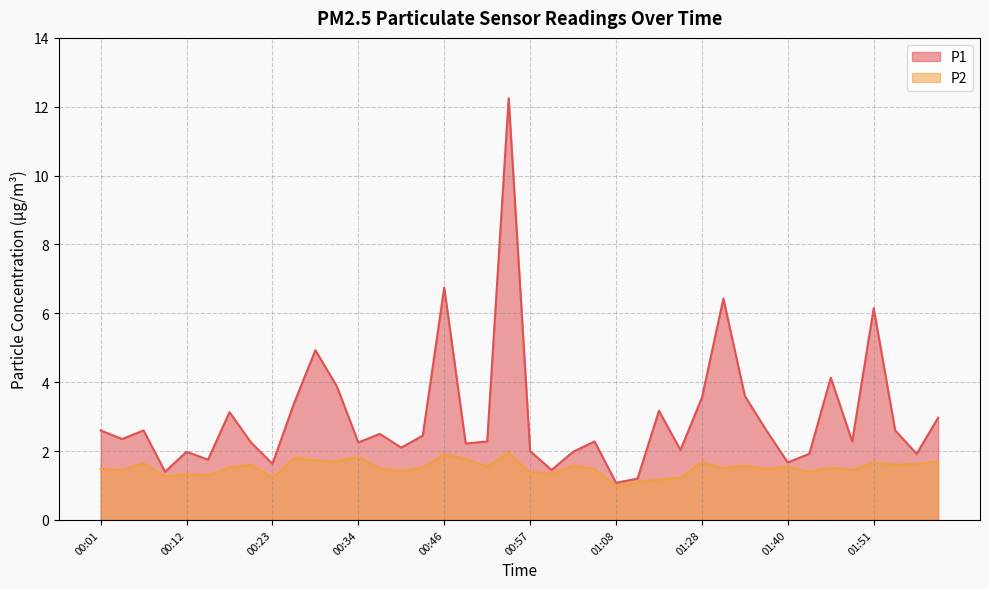

At which label does P1 first exceed 2?

00:01